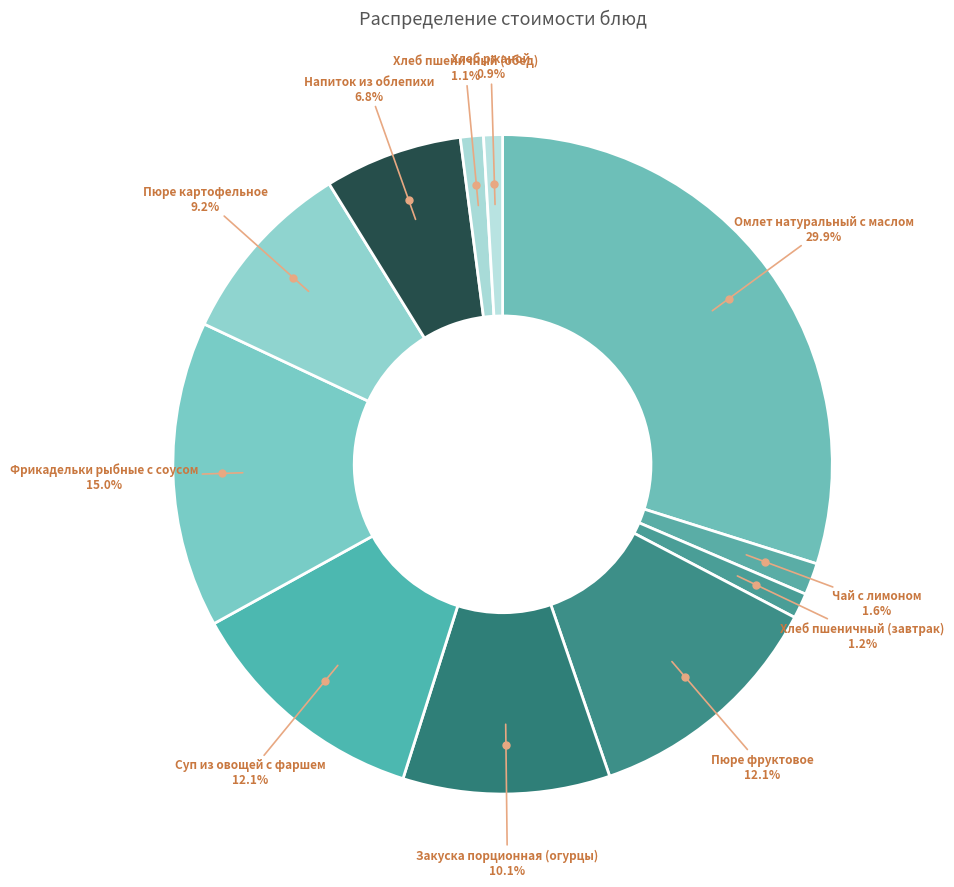

Is it true that Хлеб ржаной is 1% of the pie?

True